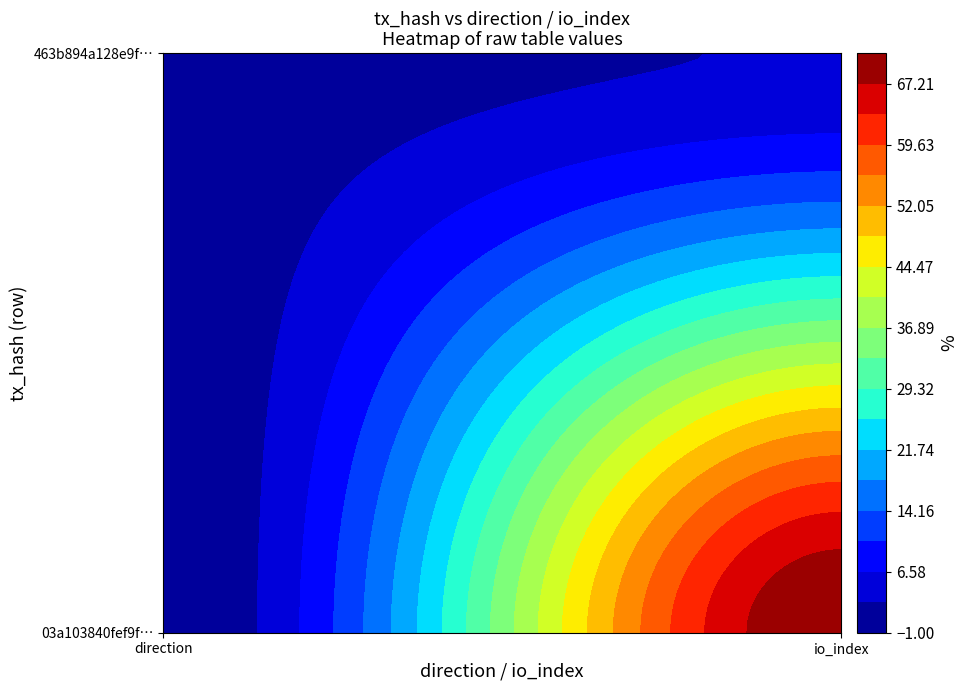

How many 463b894a128e9f7deea806989c3dd358b640ee4 values are between 1 and 3?

2